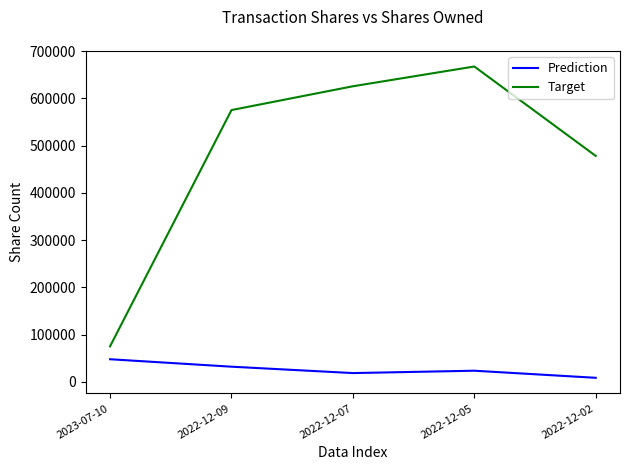

Is the value of Prediction at 2023-07-10 greater than the value of Target at 2022-12-05?

No